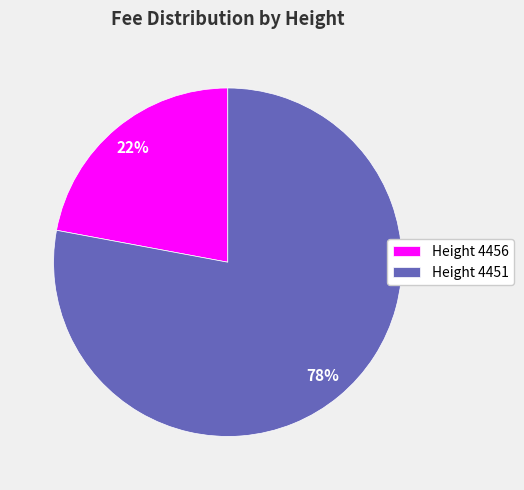

Which has a higher value, Height 4451 or Height 4456?

Height 4451